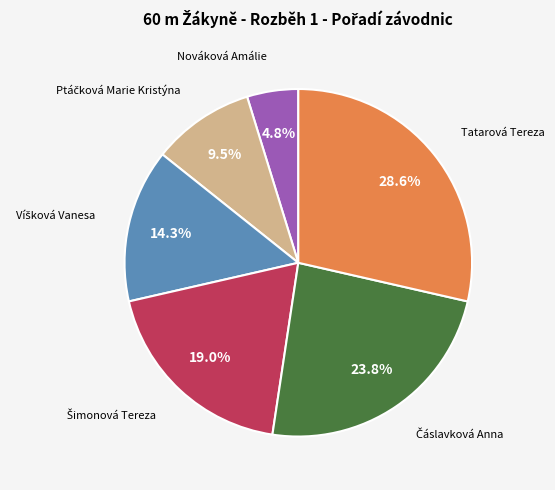

Is there any slice that represents more than half of the pie?

No